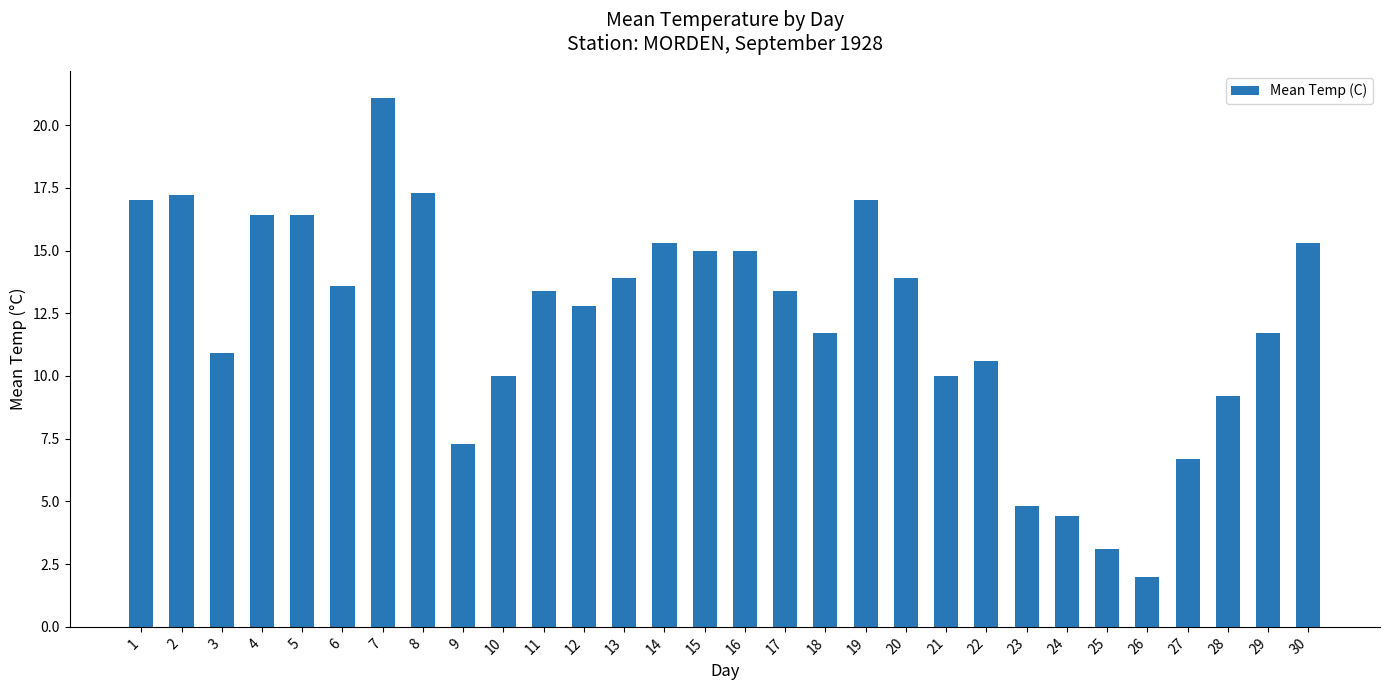

Count the number of categories in the chart.

30